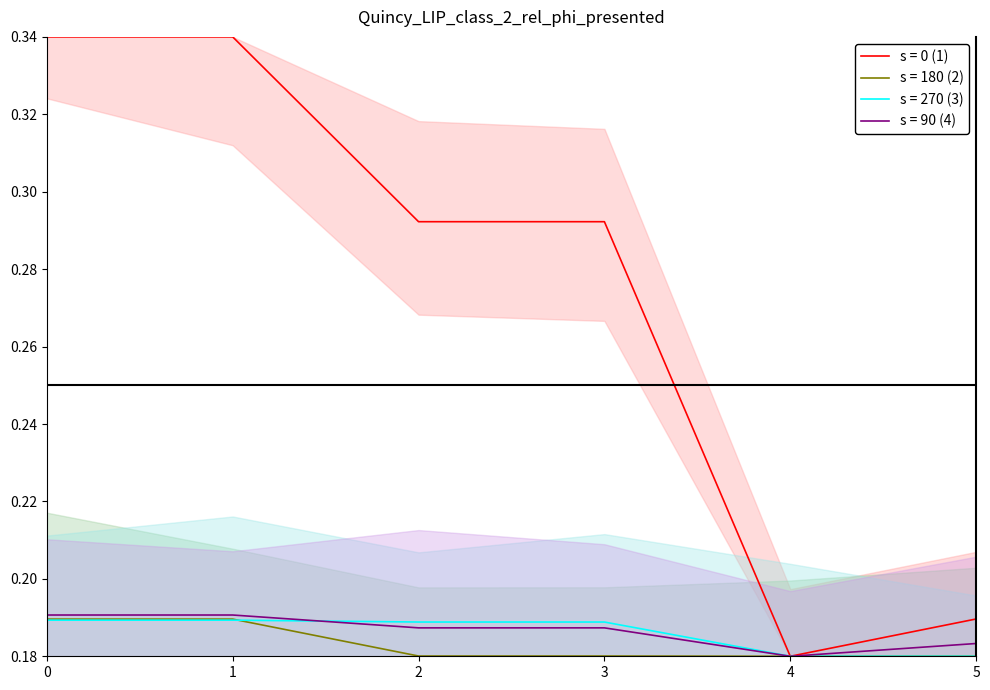

True or false: Salario escolar has more than 2 interior local peaks.

False